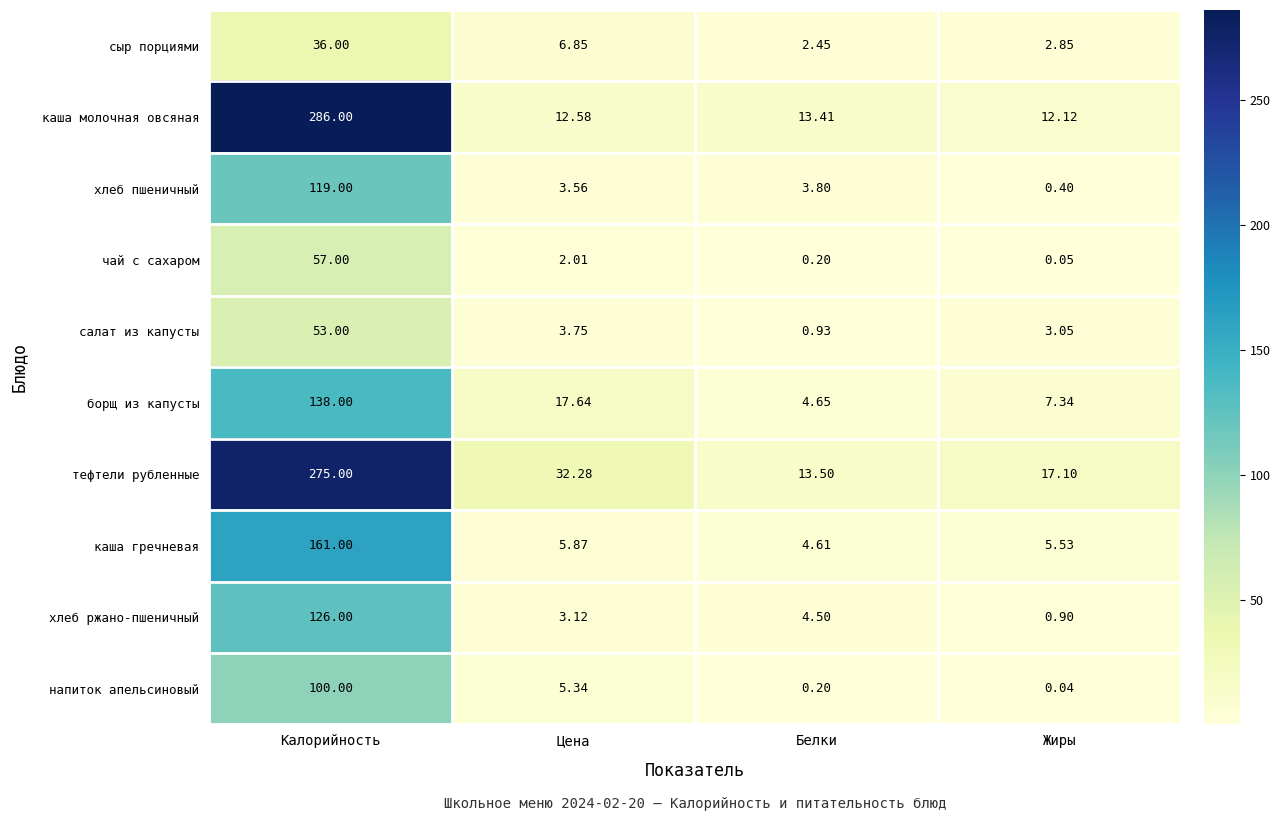

At which category is the sum across all series the highest?

Калорийность